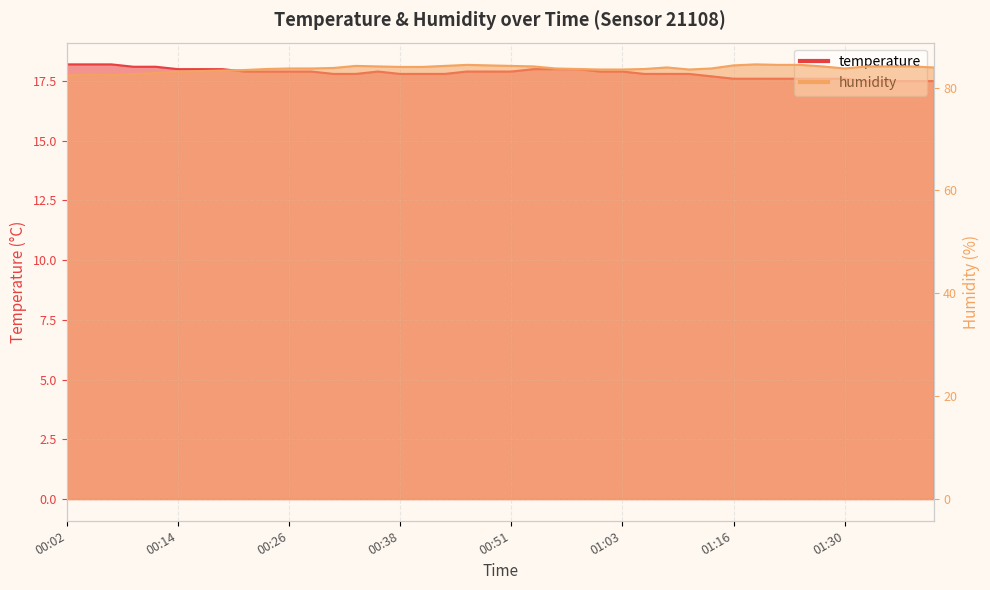

At how many categories does at least one series exceed 59?

40